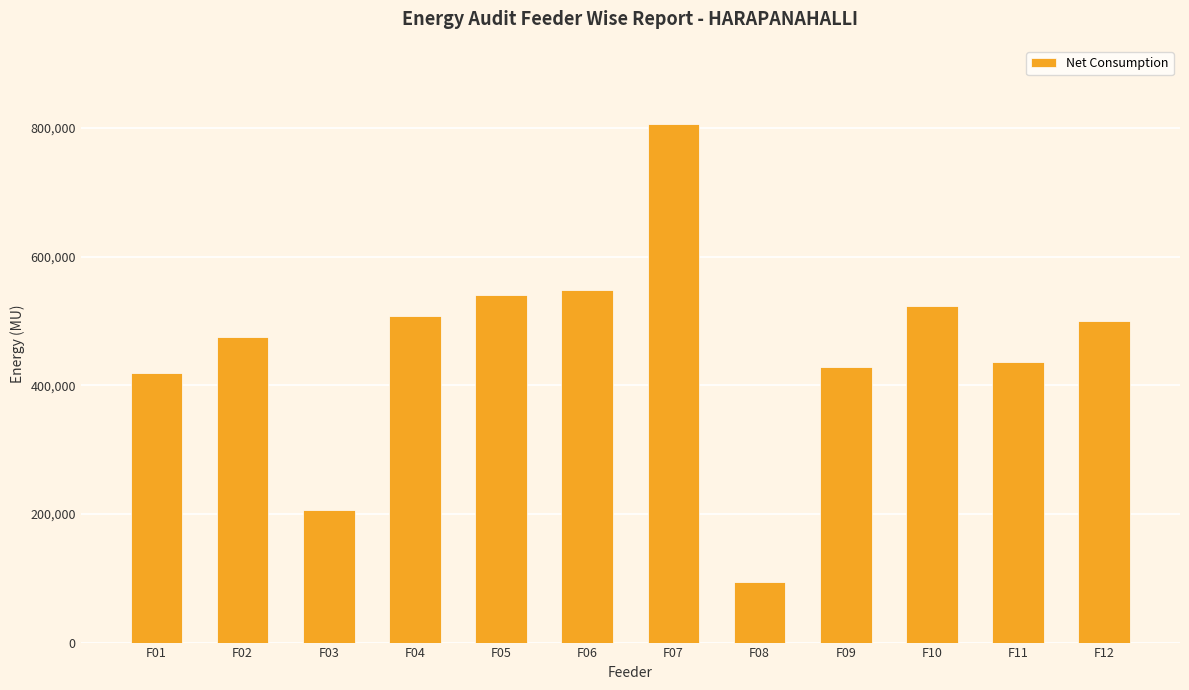

Which category has the lowest value across all series?

F08